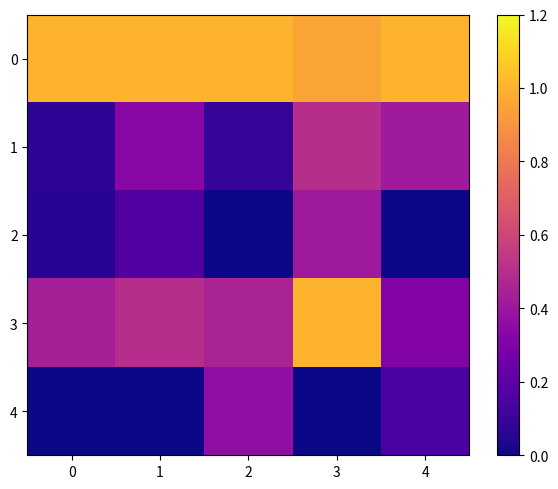

Reading left to right, list all the values displayed in this chart.

0: 0=1.0	1=1.0	2=1.0	3=1.0	4=1.0
1: 0=0.1	1=0.3	2=0.1	3=0.5	4=0.4
2: 0=0.1	1=0.2	2=0.0	3=0.4	4=0.0
3: 0=0.4	1=0.5	2=0.5	3=1.0	4=0.3
4: 0=0.0	1=0.0	2=0.4	3=0.0	4=0.2